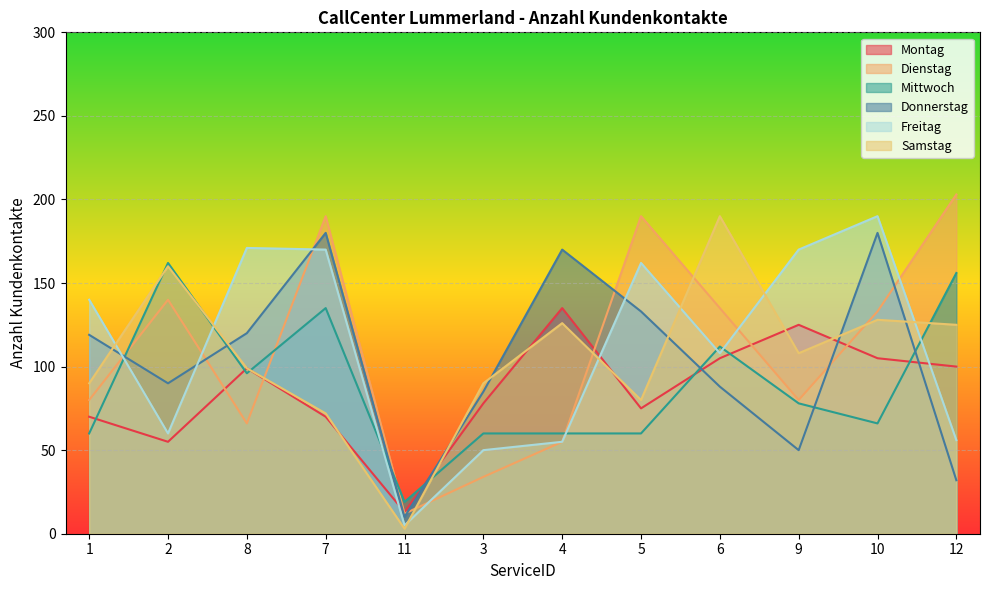

Is it true that Donnerstag equals 170 at 4?

True